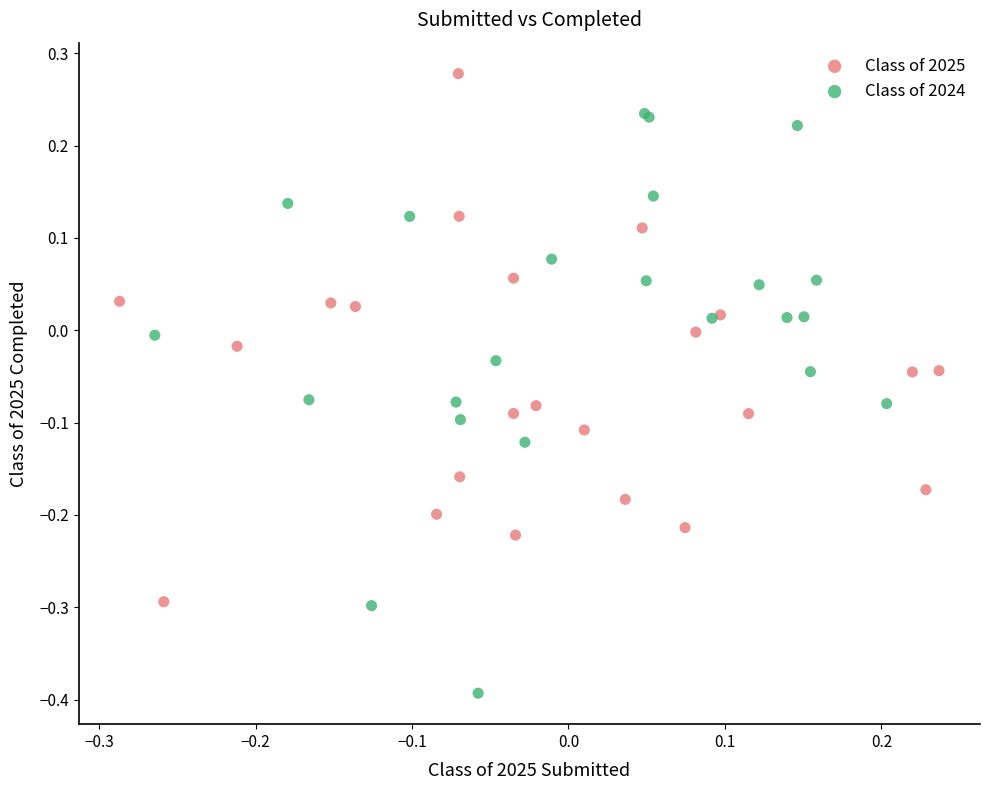

Which series has the widest spread of Y values?

Class of 2024